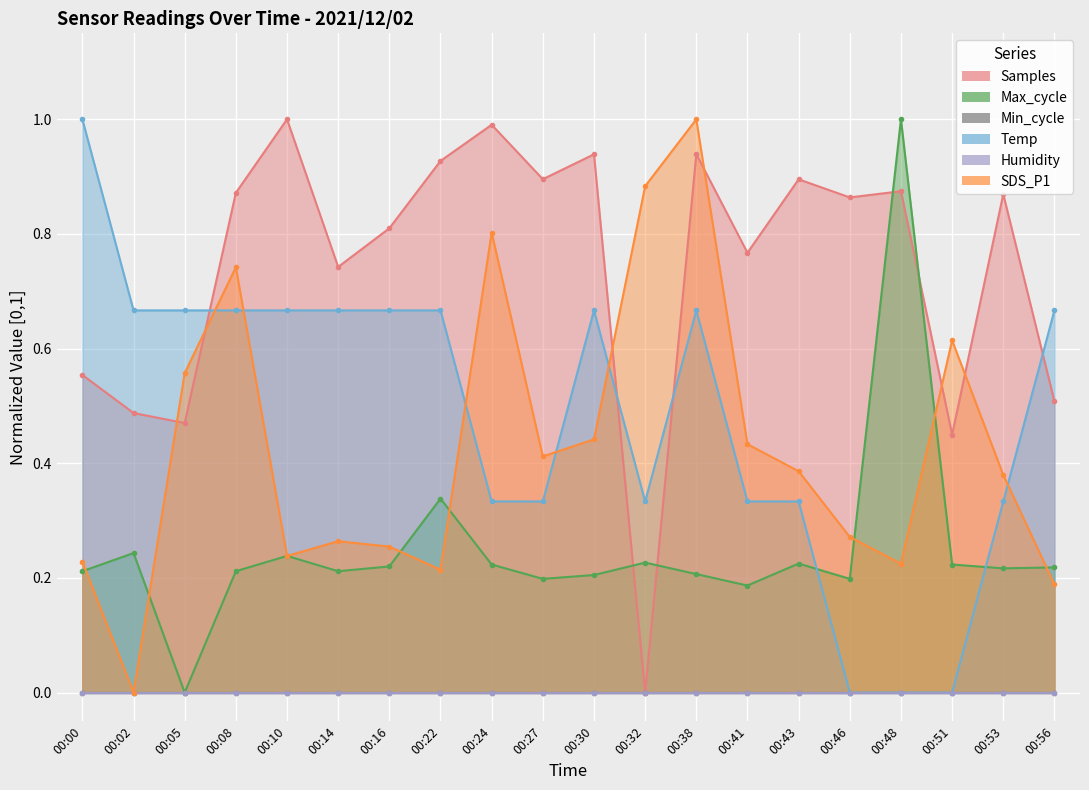

How many times do Max_cycle and SDS_P1 cross each other?

9